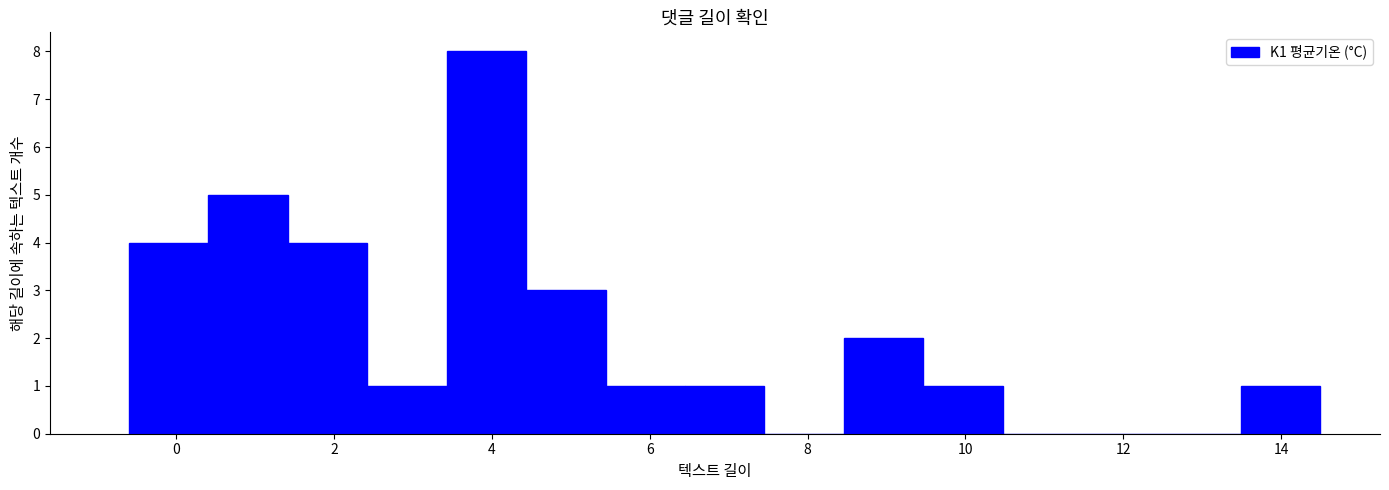

Reading left to right, list every bar in this chart as the range it spans on the x-axis followed by its height. Neither the bar edges nor the heights are printed on the chart, so give them approximately, as read against the axes.

-0.6 to 0.4: 4
0.4 to 1.4: 5
1.4 to 2.4: 4
2.4 to 3.4: 1
3.4 to 4.4: 8
4.4 to 5.4: 3
5.4 to 6.4: 1
6.4 to 7.4: 1
7.4 to 8.4: 0
8.4 to 9.4: 2
9.4 to 10.4: 1
10.4 to 11.4: 0
11.4 to 12.4: 0
12.4 to 13.4: 0
13.4 to 14.6: 1